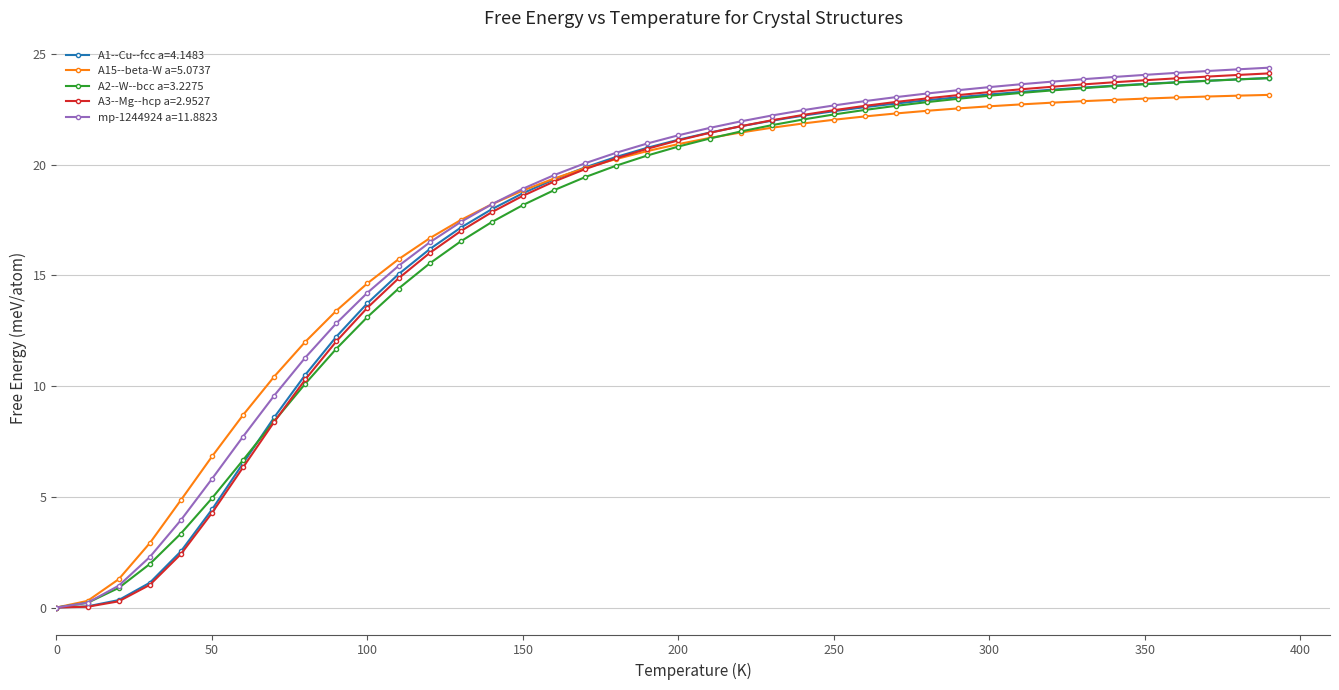

What is the highest value of the A1--Cu--fcc a=4.1483 series?

23.9